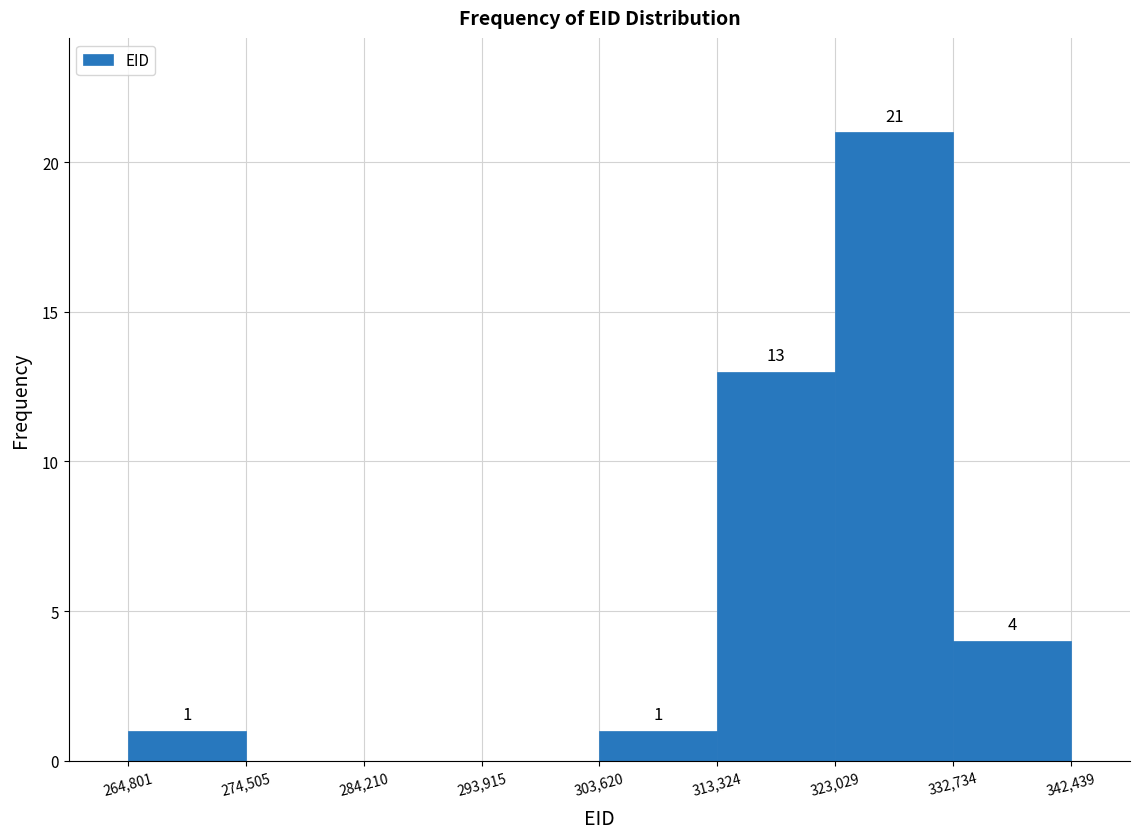

Which range on the x-axis has the tallest bar?

323,029 to 332,734